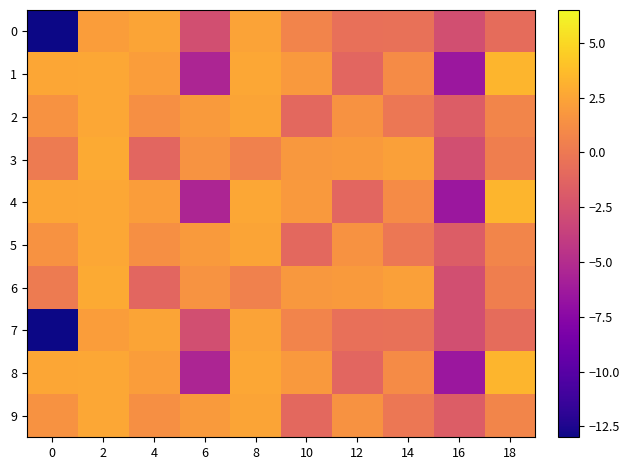

Between 6 and 14, which is larger?

14